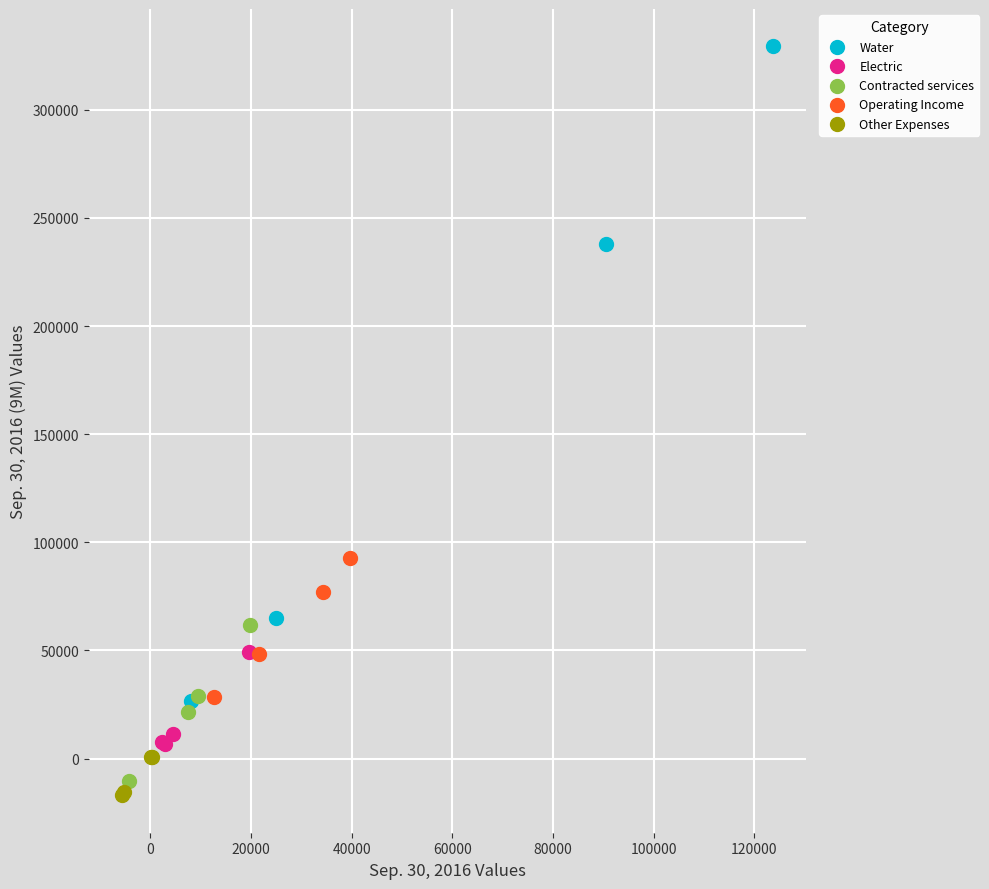

Which series contains the highest Y value?

Water